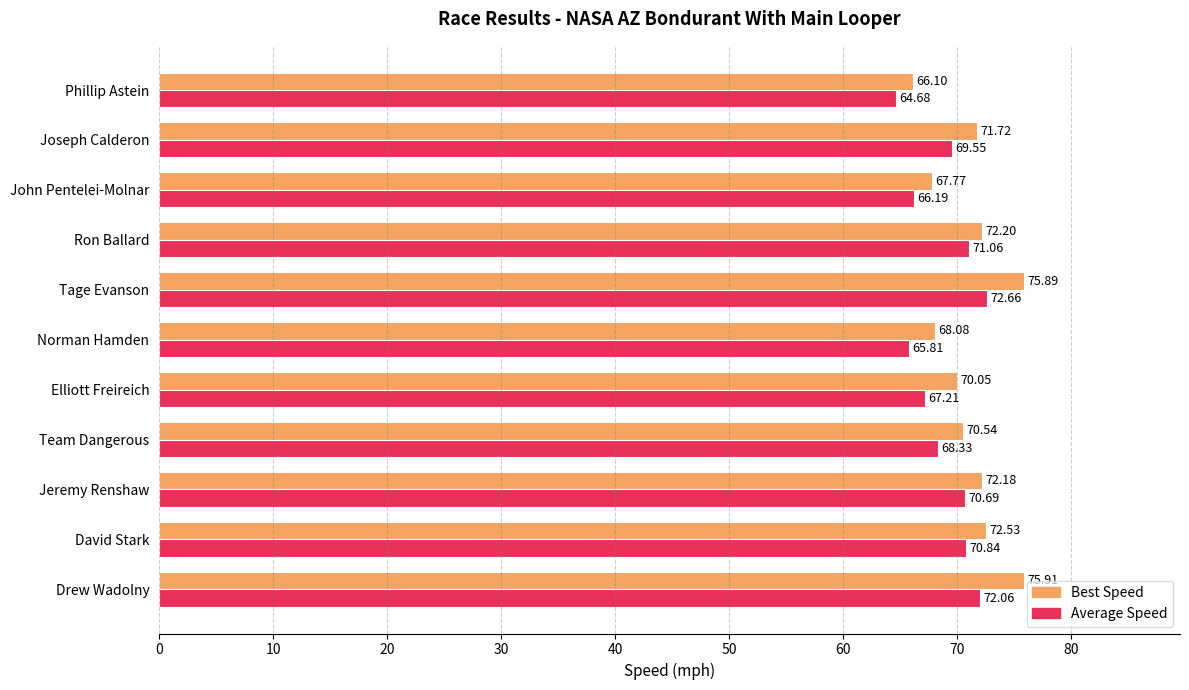

What is the average value of the Best Speed series?

71.2